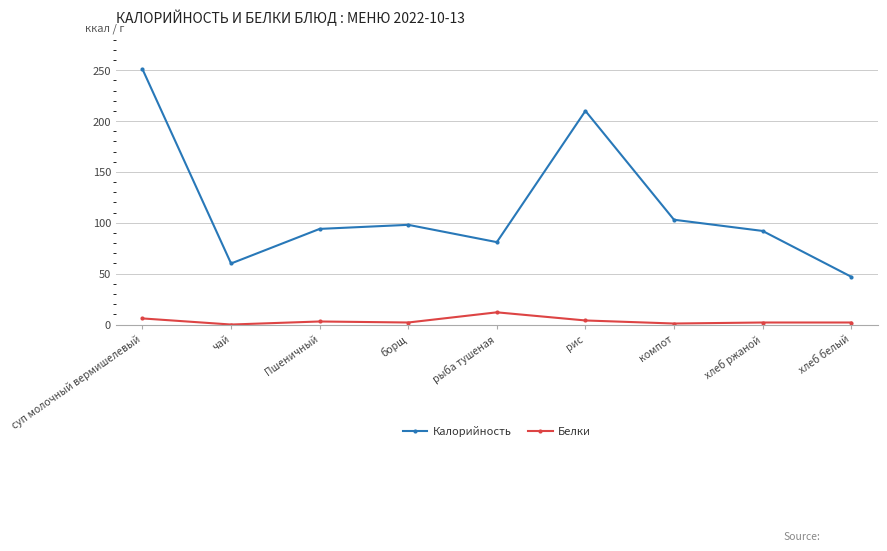

Which series has the largest total across all categories?

Калорийность